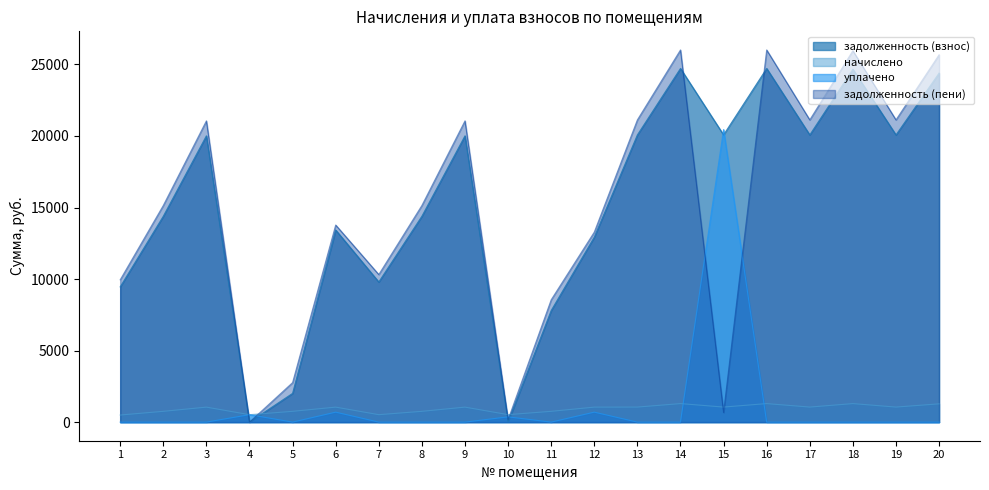

At which label is начислено closest to 894?

2